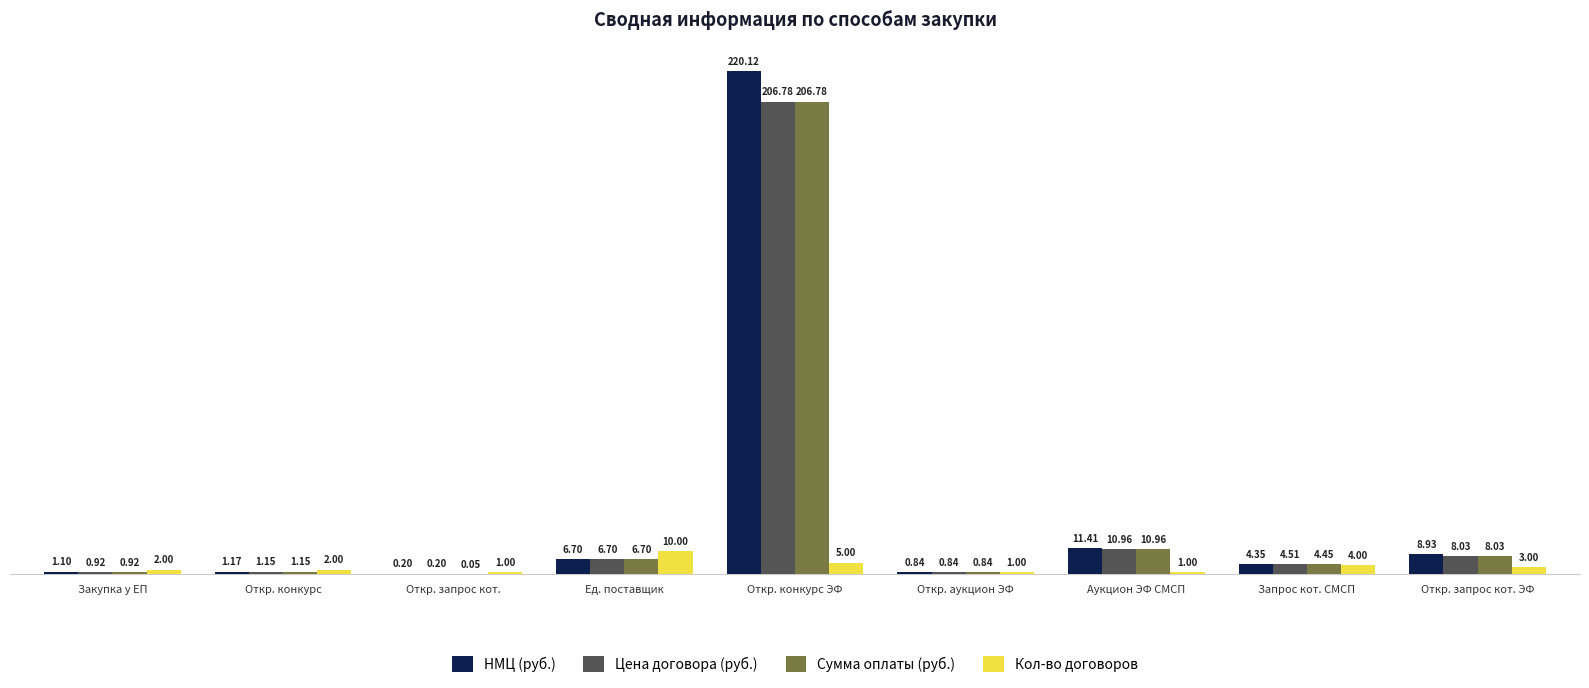

At which label is Кол-во договоров closest to 5?

Откр. конкурс ЭФ